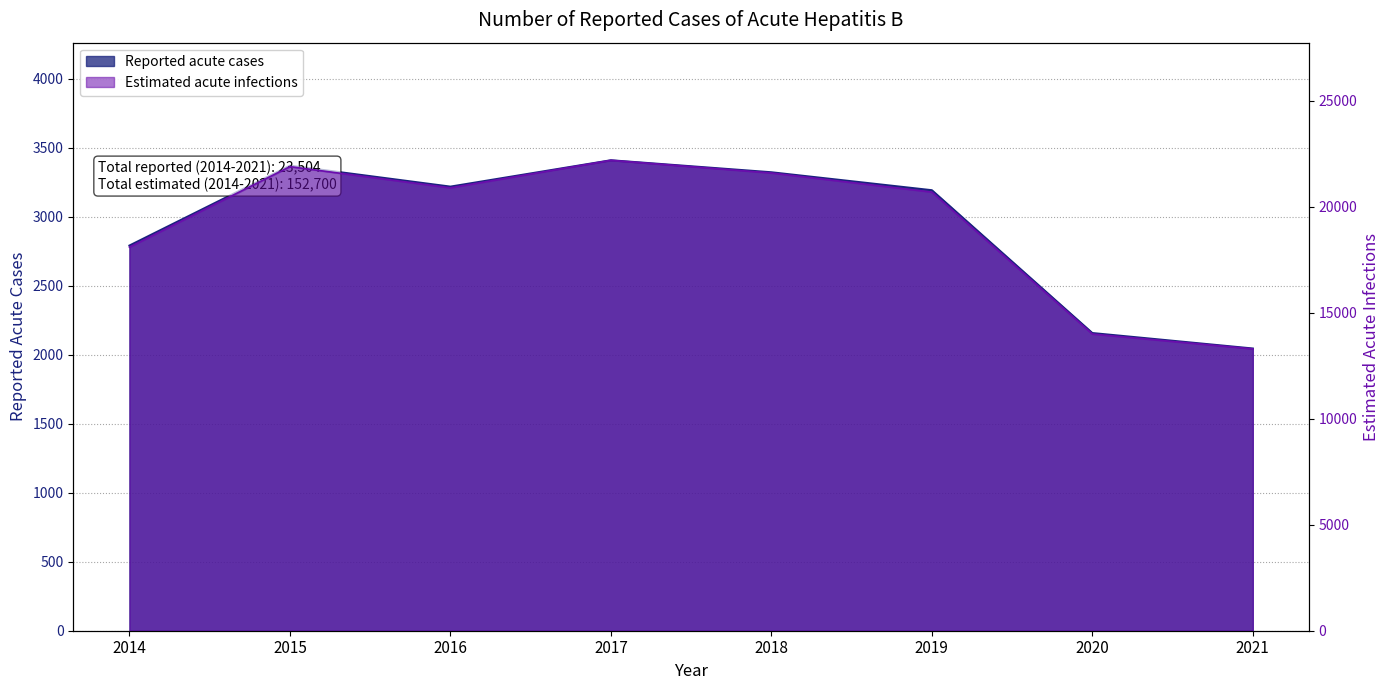

True or false: Estimated acute infections and Reported acute cases intersect in this chart.

False